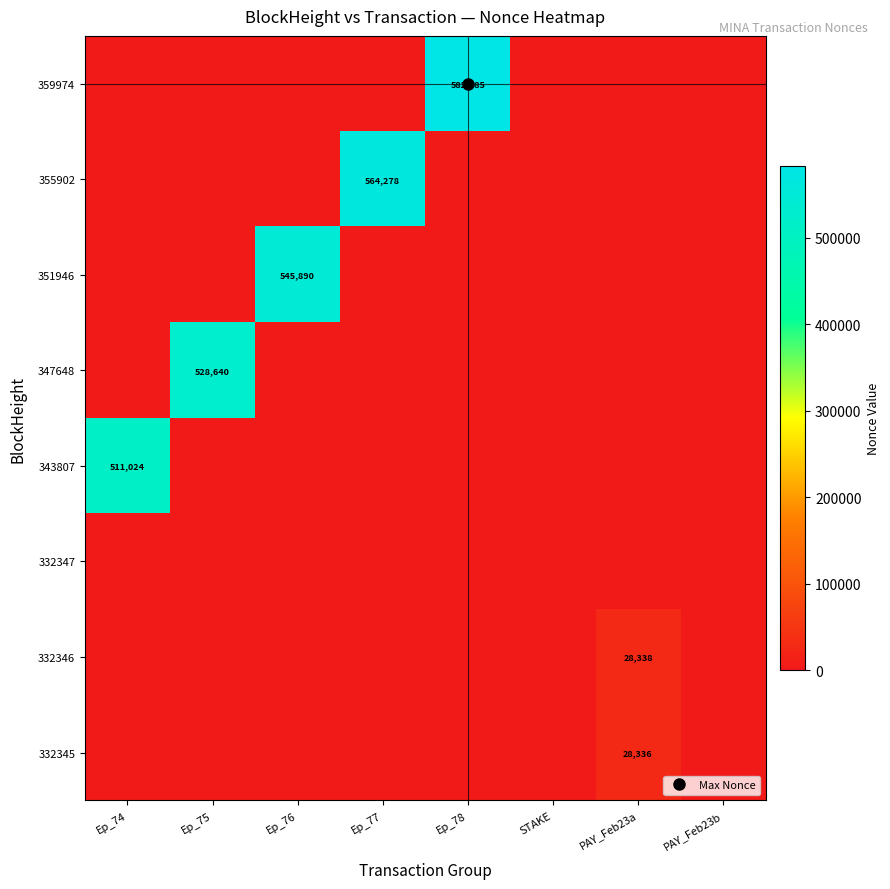

Is it true that 351946 equals 0 at Ep_78?

True